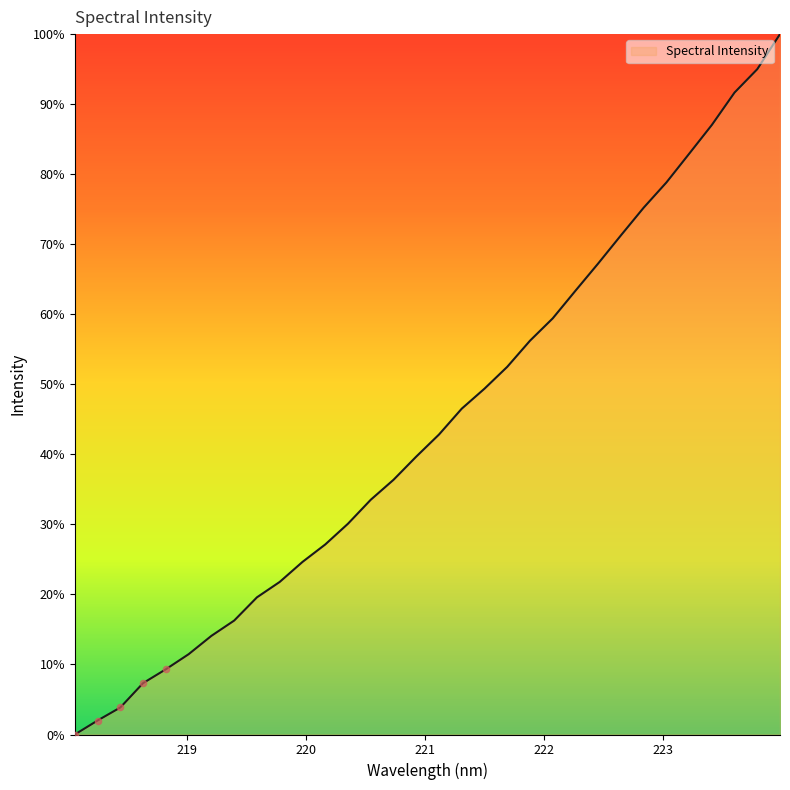

What is the maximum value shown in the chart?

100.0